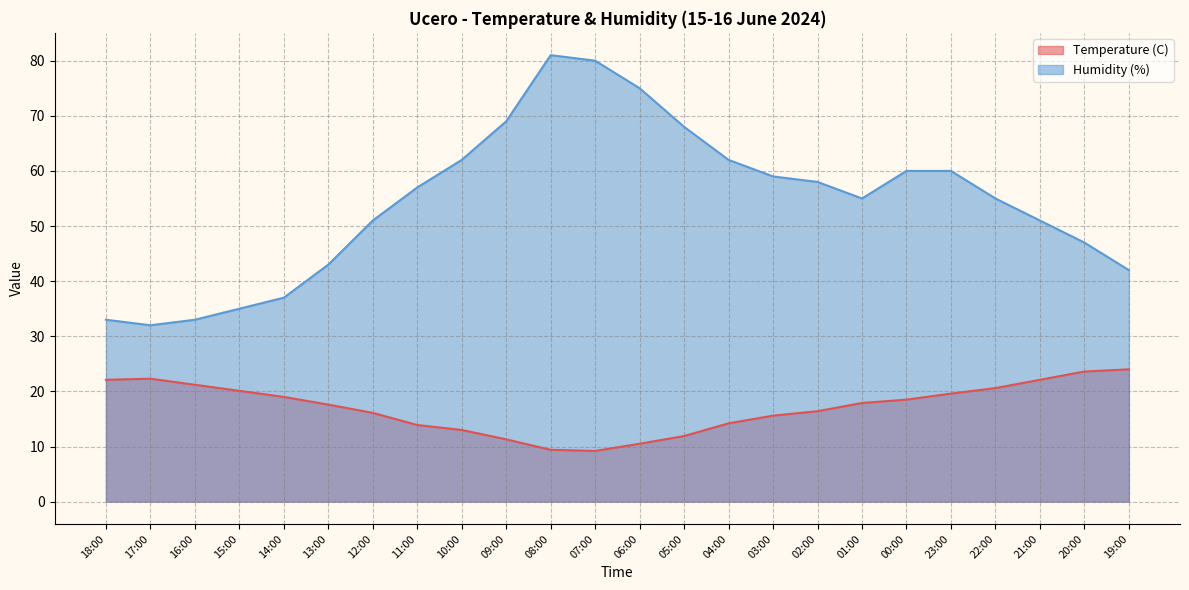

True or false: Temperature (C) has a value of 22.1 at 21:00.

True